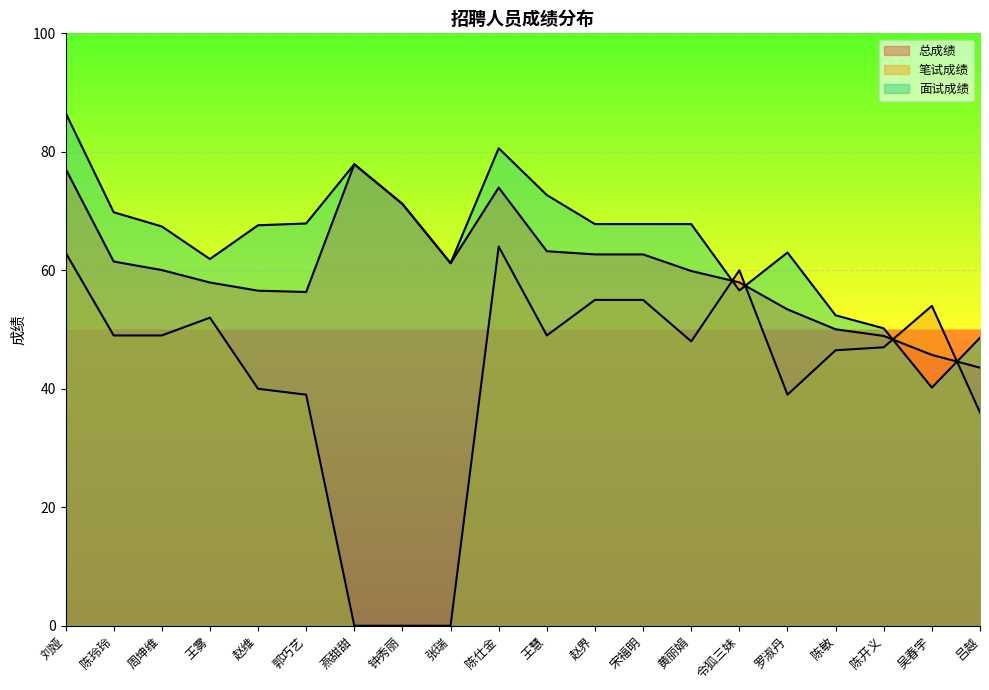

What is the label of the 14th point from the right?

燕甜甜